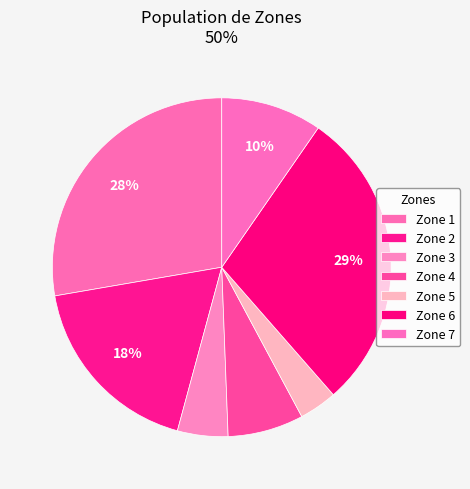

Count the number of slices in the pie.

7